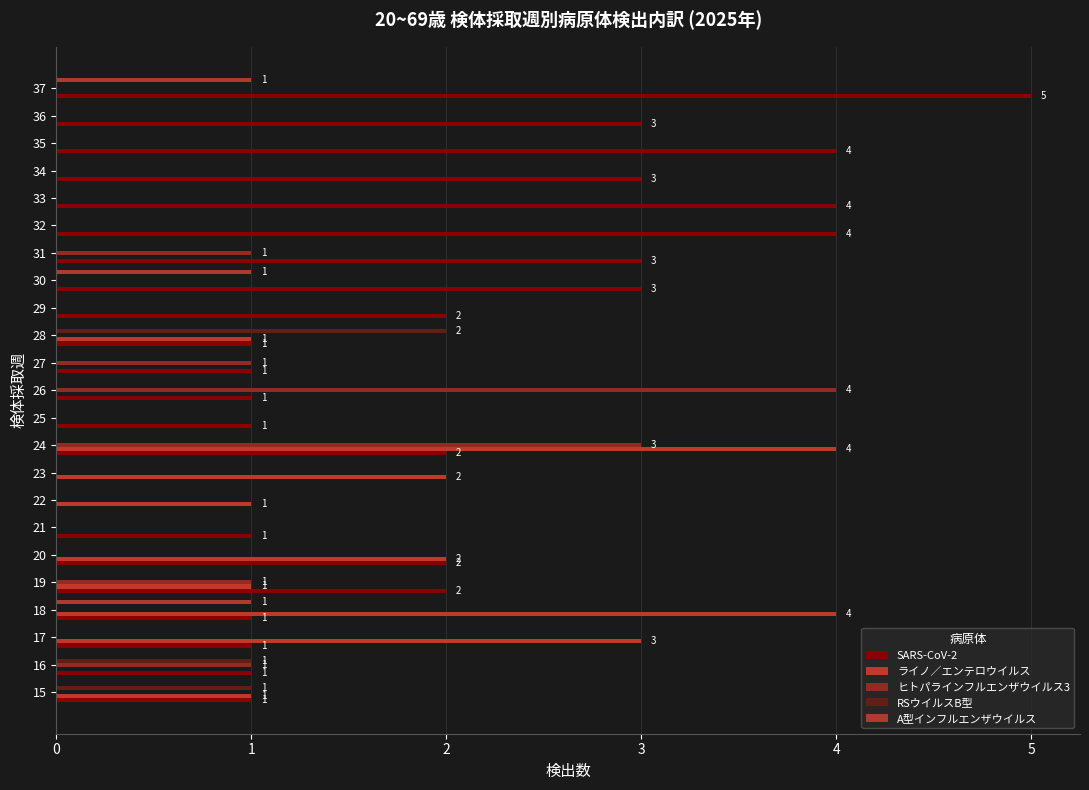

Reading left to right, list all the values displayed in this chart.

SARS-CoV-2: 1	1	1	1	2	2	1	0	0	2	1	1	1	1	2	3	3	4	4	3	4	3	5
ライノ／エンテロウイルス: 1	0	3	4	1	2	0	1	2	4	0	0	0	1	0	0	0	0	0	0	0	0	0
ヒトパラインフルエンザウイルス3: 0	1	0	0	1	0	0	0	0	3	0	4	1	0	0	0	1	0	0	0	0	0	0
RSウイルスB型: 1	1	0	0	0	0	0	0	0	0	0	0	0	2	0	0	0	0	0	0	0	0	0
A型インフルエンザウイルス: 0	0	0	1	0	0	0	0	0	0	0	0	0	0	0	1	0	0	0	0	0	0	1